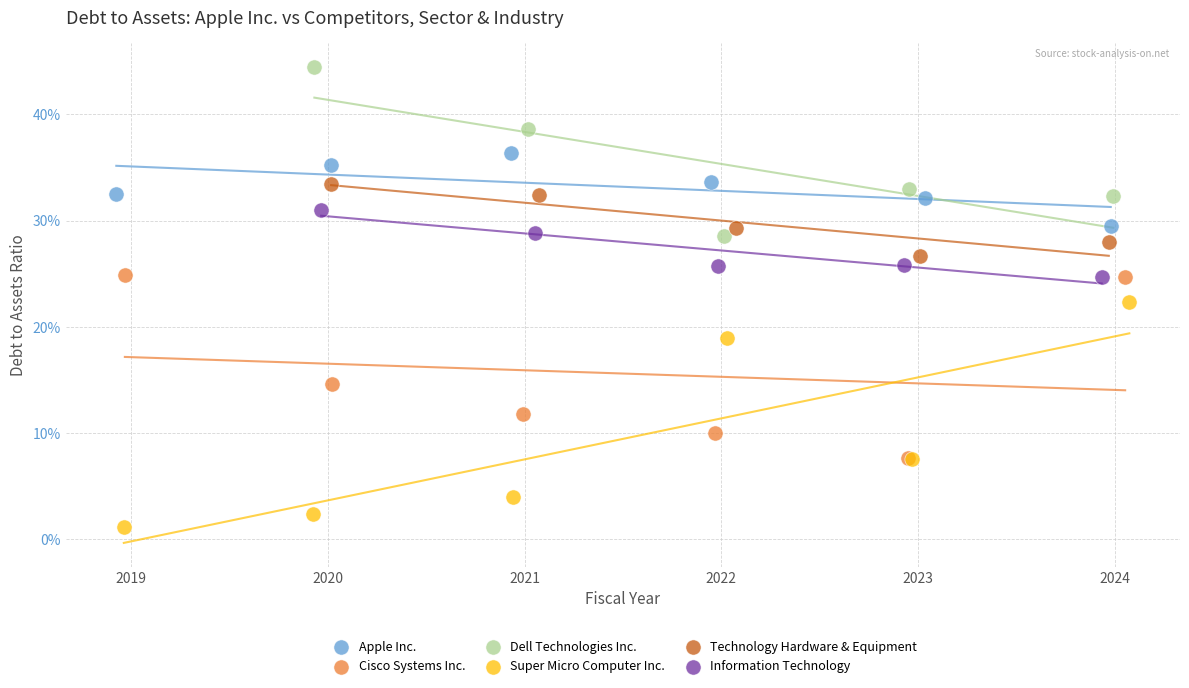

What are all the series names shown in the legend?

Apple Inc., Cisco Systems Inc., Dell Technologies Inc., Super Micro Computer Inc., Technology Hardware & Equipment, Information Technology